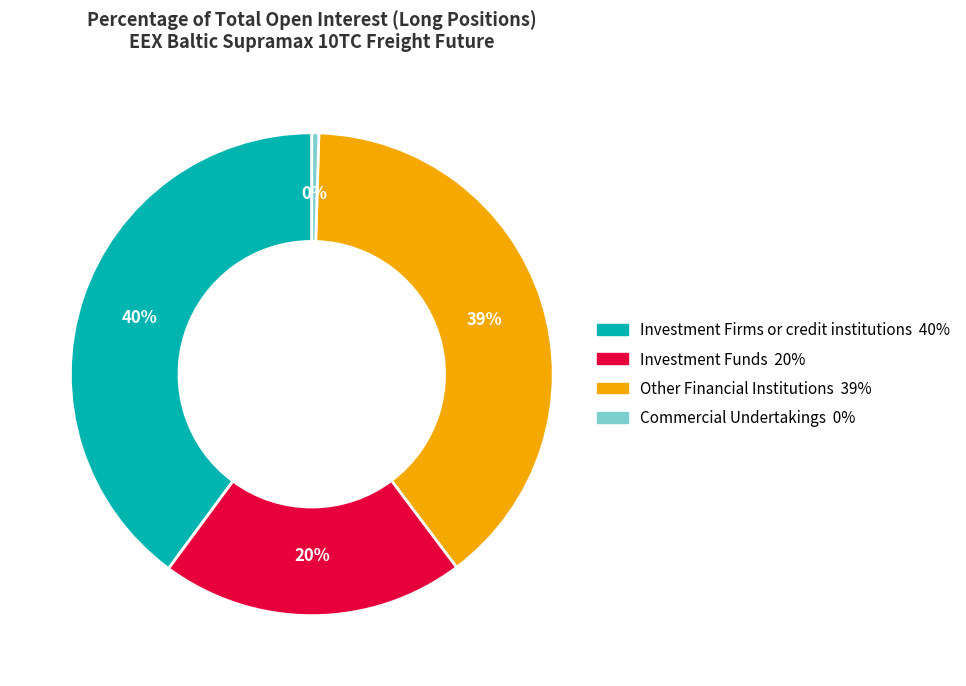

Does any single category account for the majority?

No